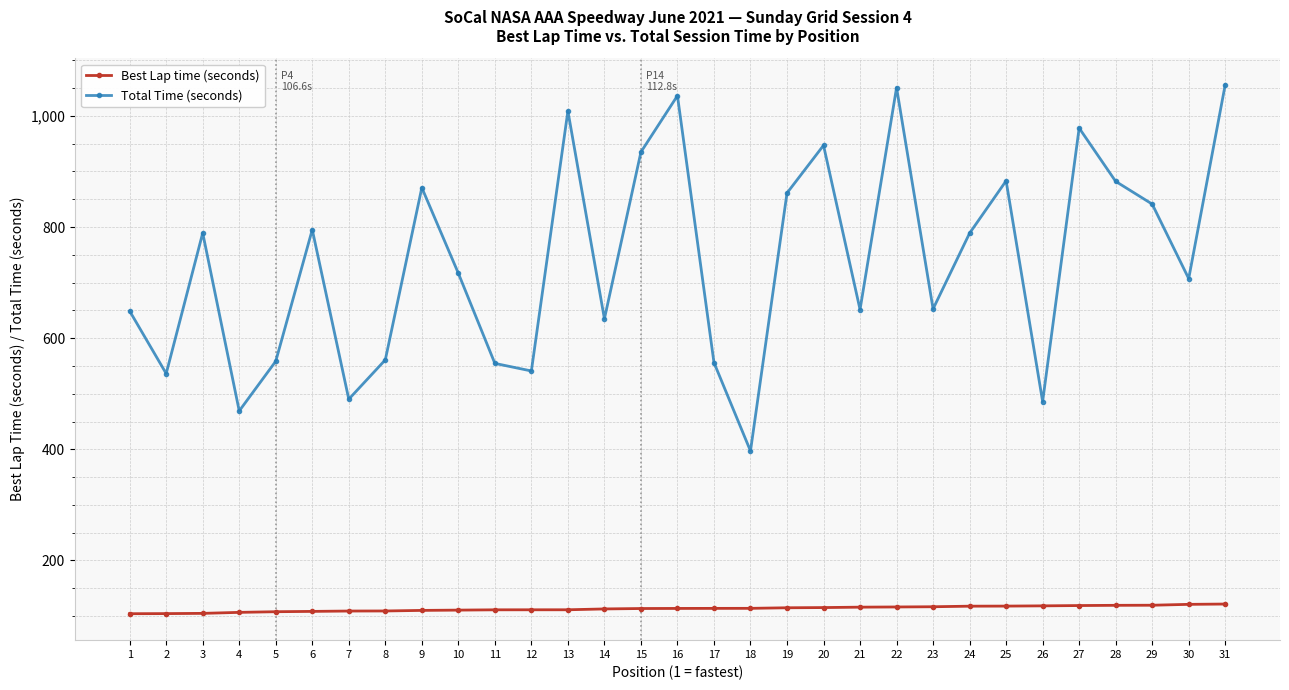

What is the average value of the Total Time (seconds) series?

738.2